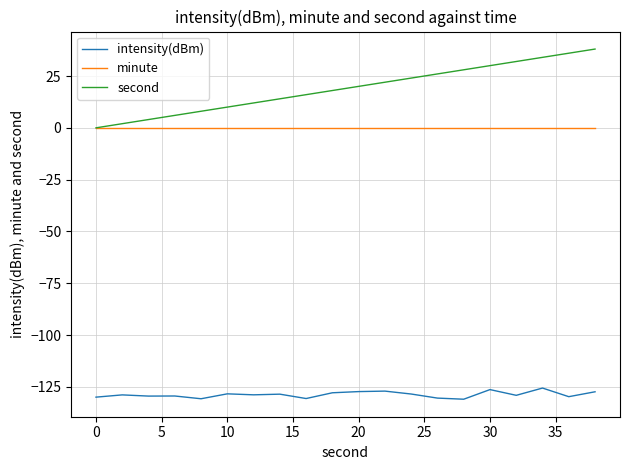

What is the minimum value for intensity(dBm)?

-130.9